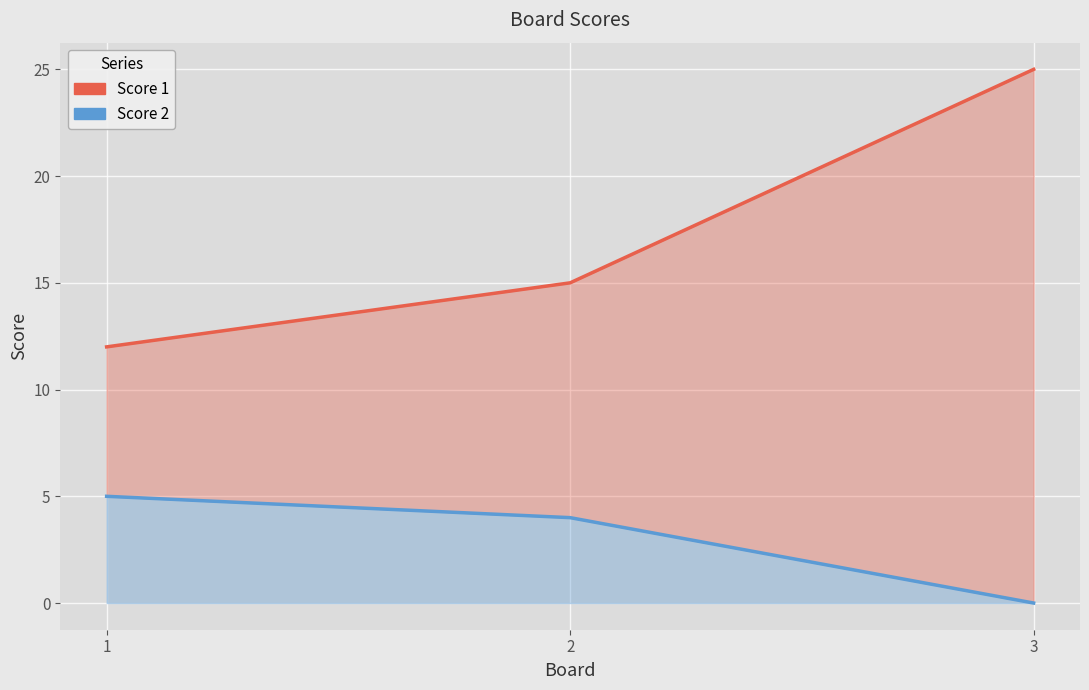

At which category does the chart reach its peak across all series?

3